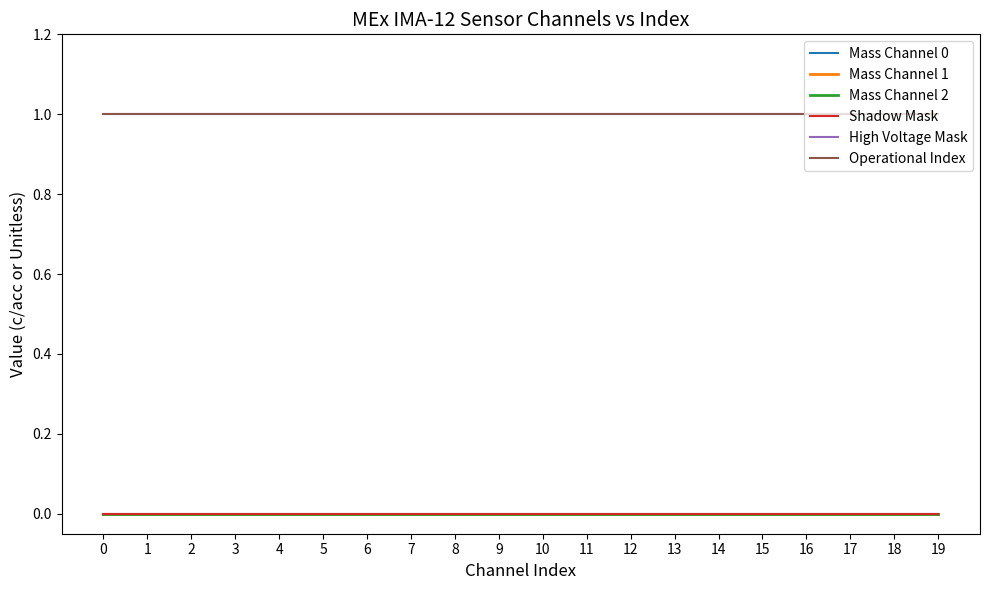

True or false: Mass Channel 2 and Shadow Mask intersect in this chart.

False